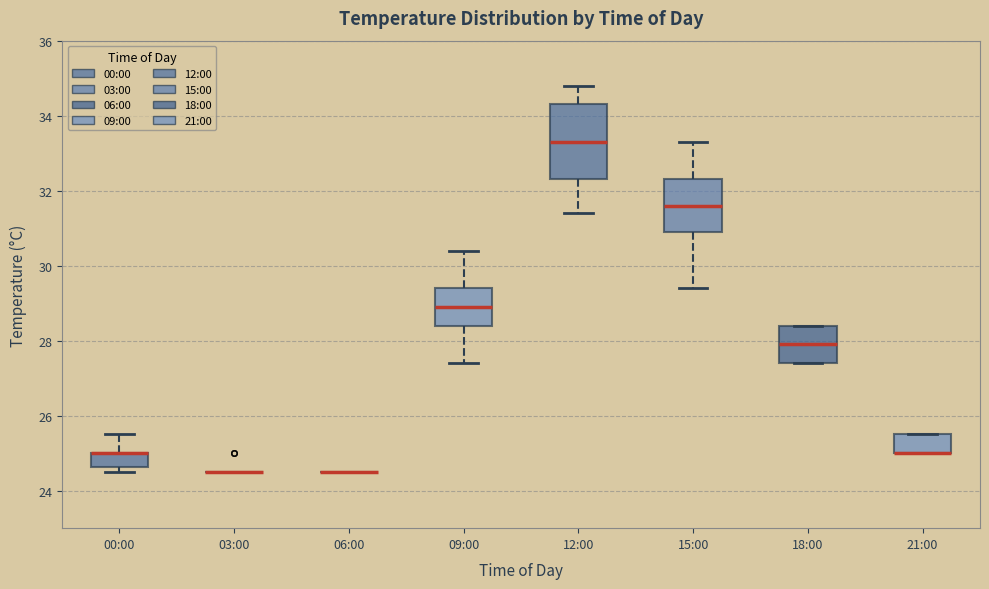

Where does the upper whisker of the box for 00:00 end on the y-axis? The values are not printed on the chart, so give them approximately, as read against the axis.

25.6